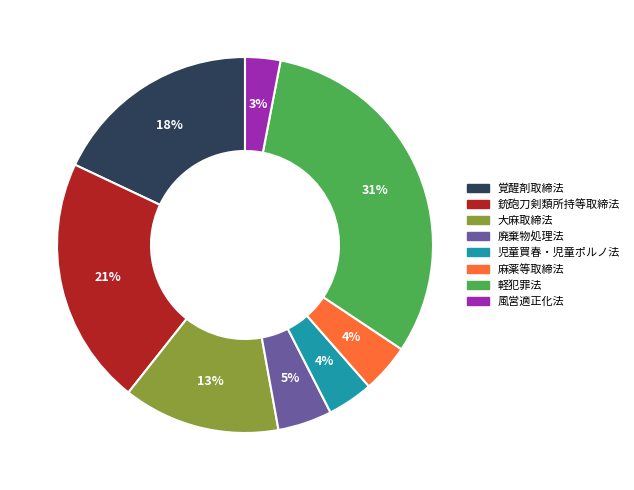

Combined, do 風営適正化法 and 麻薬等取締法 account for over 50%?

No